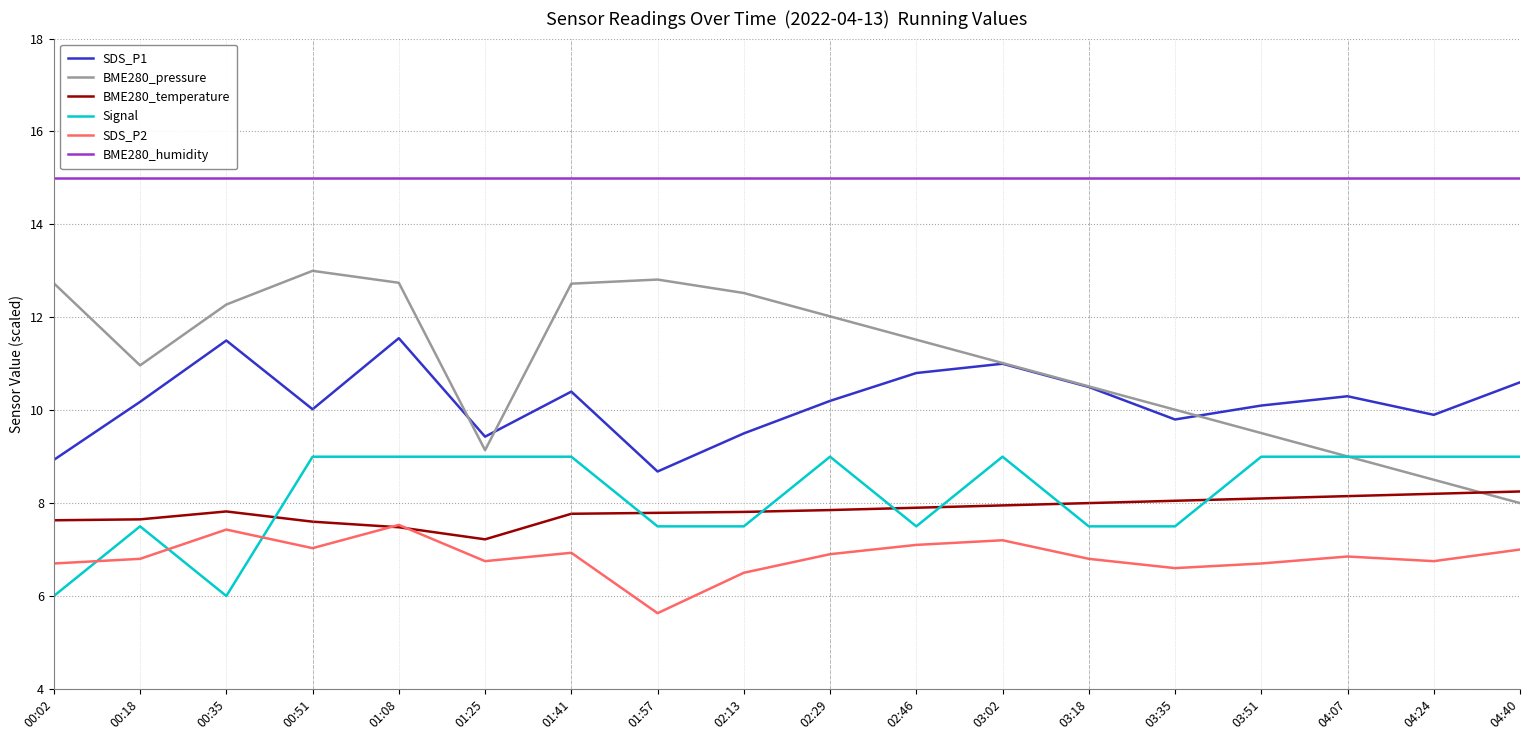

Does the chart display data point markers on the line(s)?

No